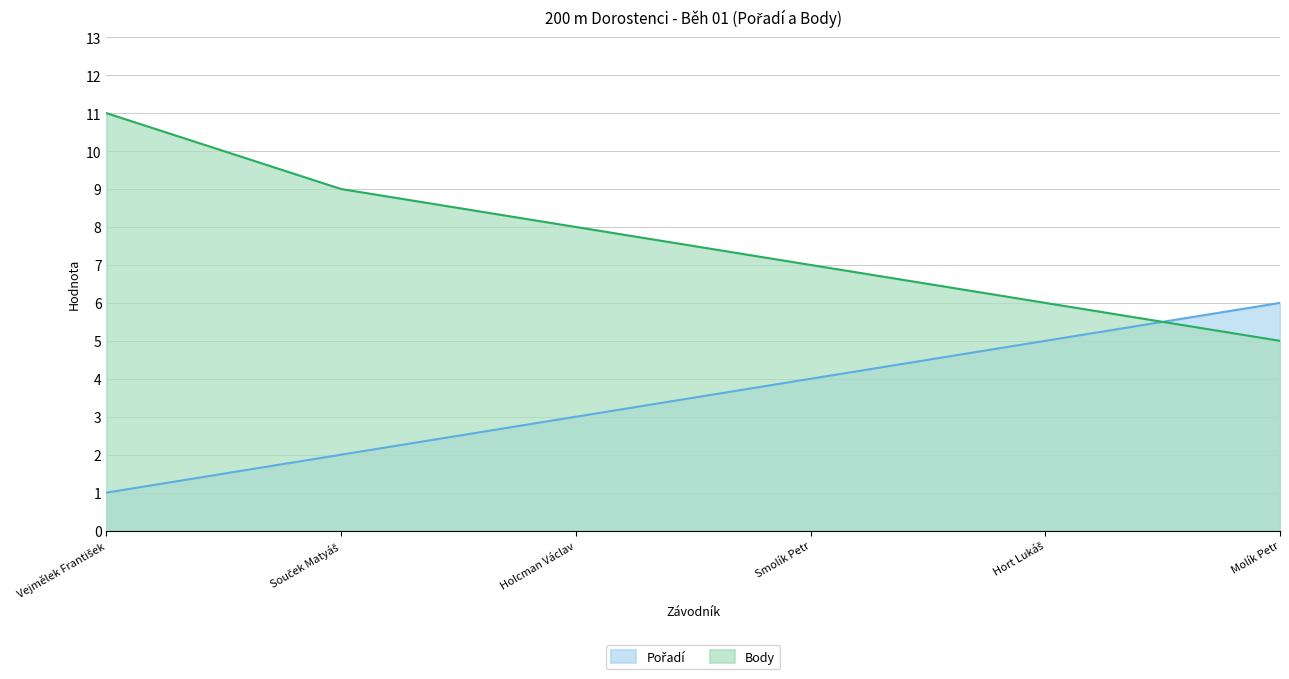

How many values in the Body series are below 8?

3